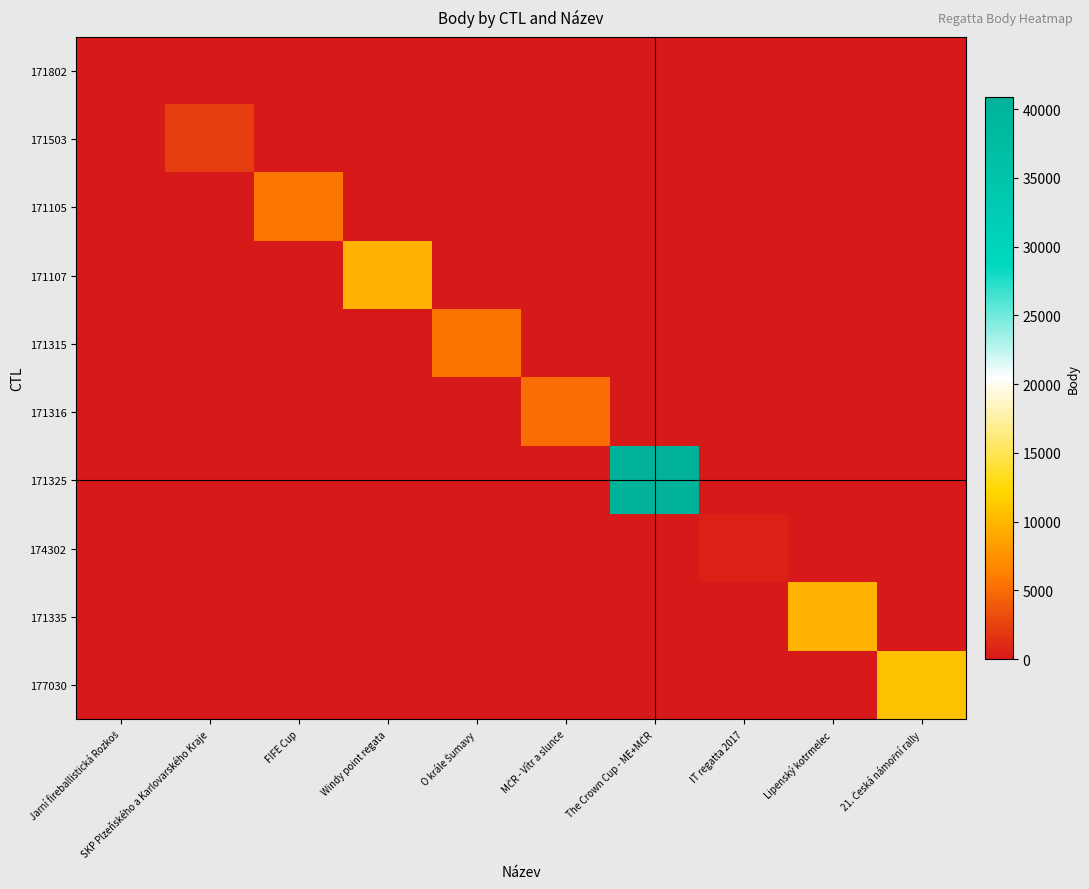

Count the number of data series in this chart.

10